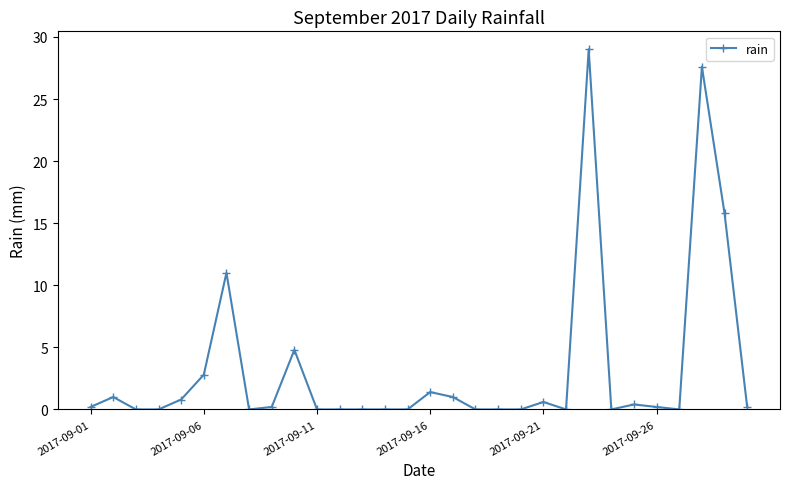

What is the average value?

3.2